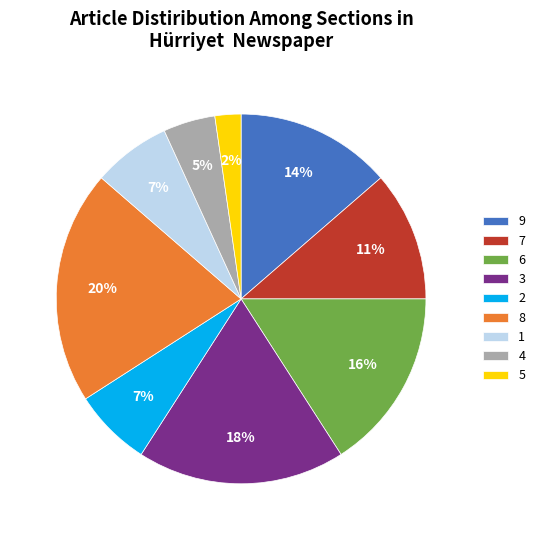

Is it true that 3 is 30% of the pie?

False